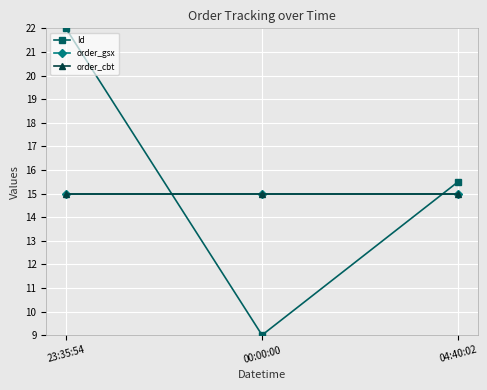

Which has a higher value, 04:40:02 or 00:00:00?

04:40:02